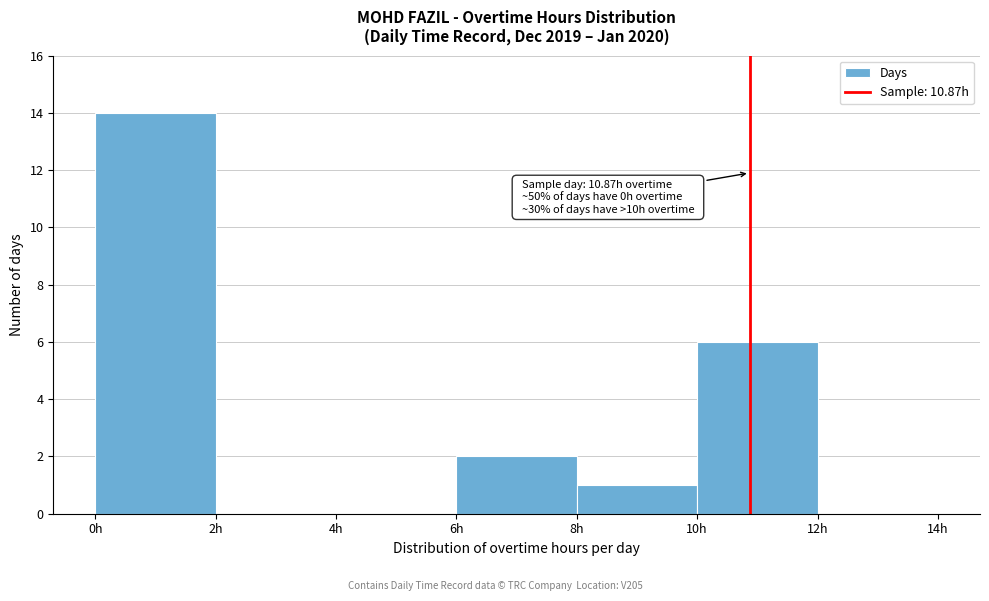

Which range on the x-axis has the tallest bar?

0 to 2